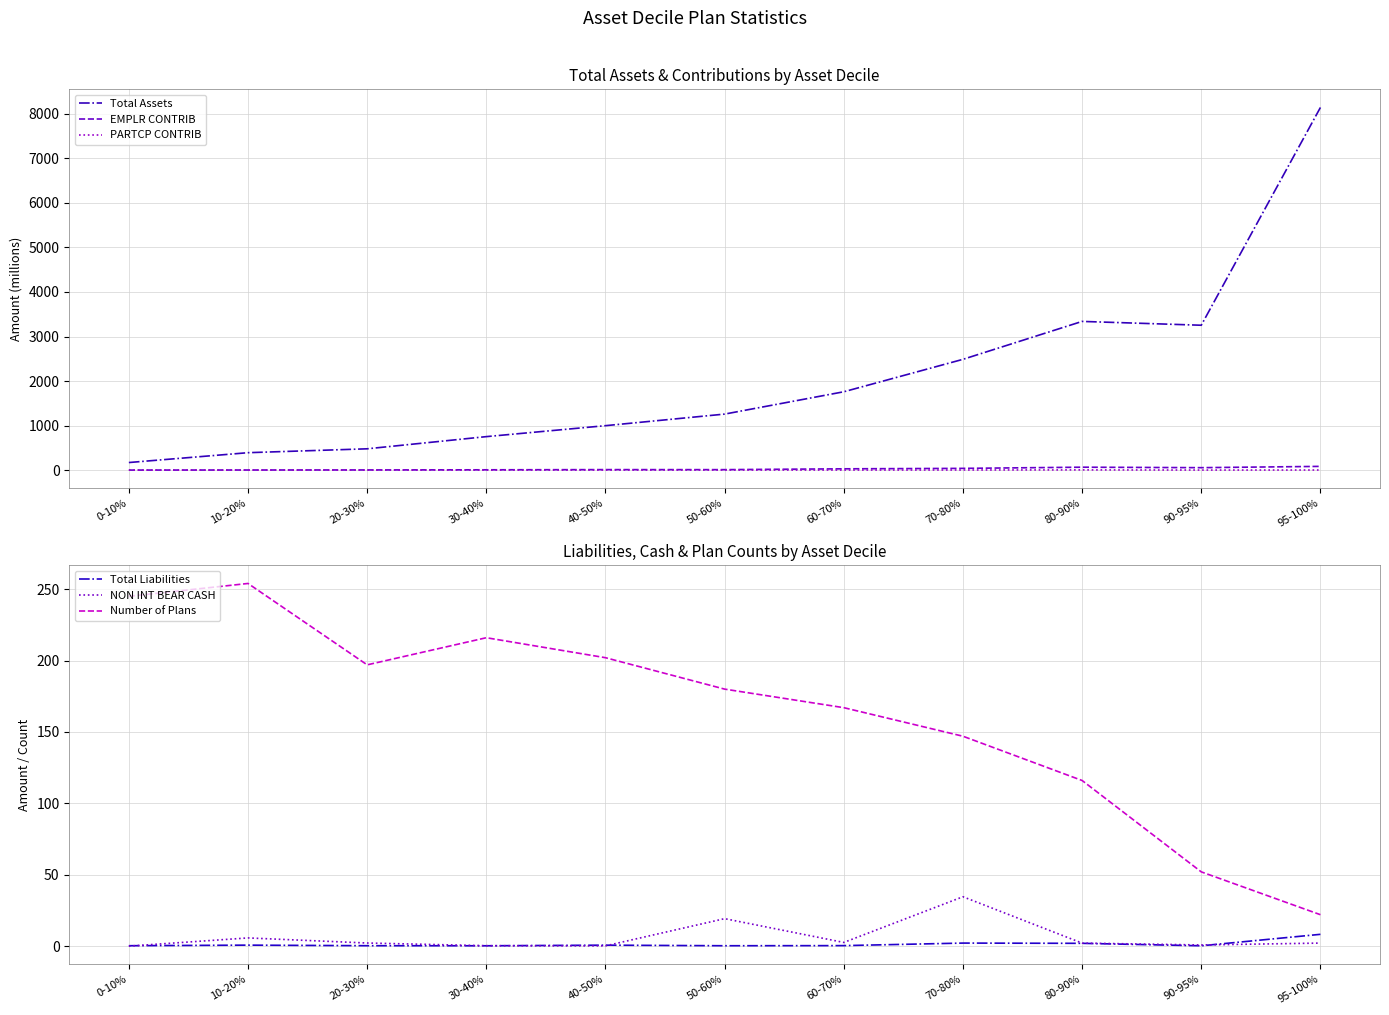

What is the sum of all Total Assets values?

23030.4